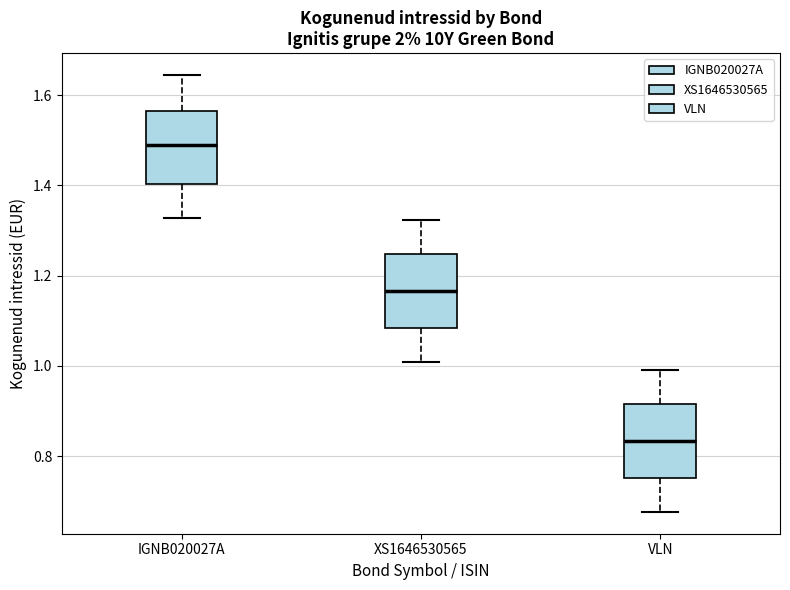

Where does the upper whisker of the box for XS1646530565 end on the y-axis? The values are not printed on the chart, so give them approximately, as read against the axis.

1.32